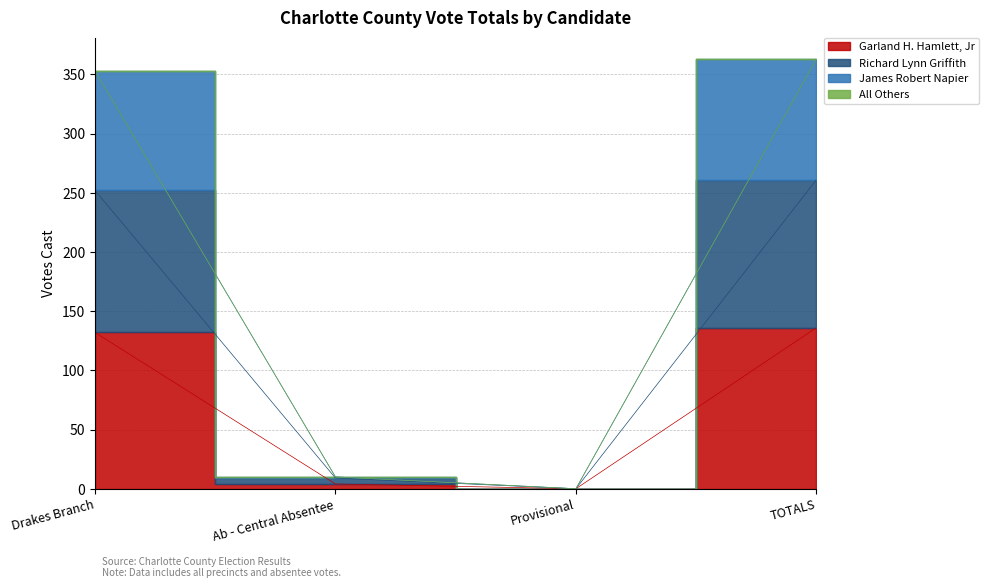

The value of Garland H. Hamlett, Jr at TOTALS is 69. True or false?

False